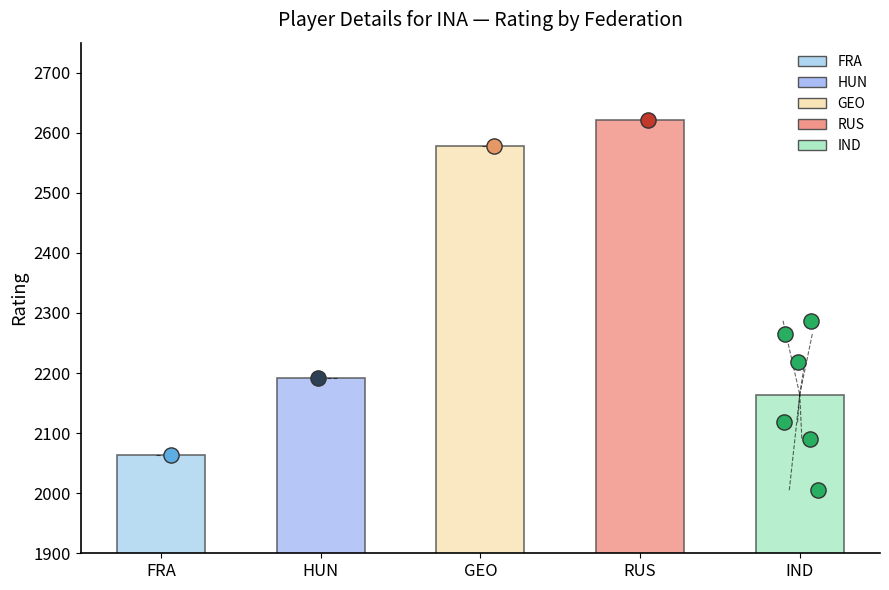

Between GEO and RUS, which is larger?

RUS